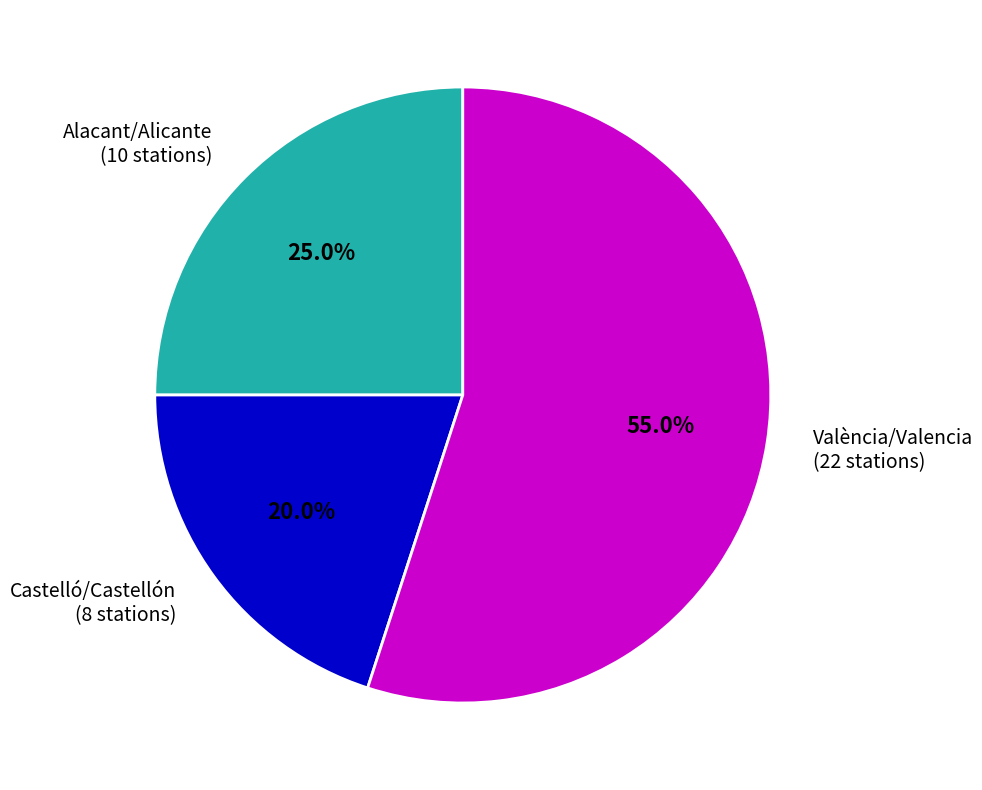

Rank the categories by value from lowest to highest.

Castelló/Castellón, Alacant/Alicante, València/Valencia